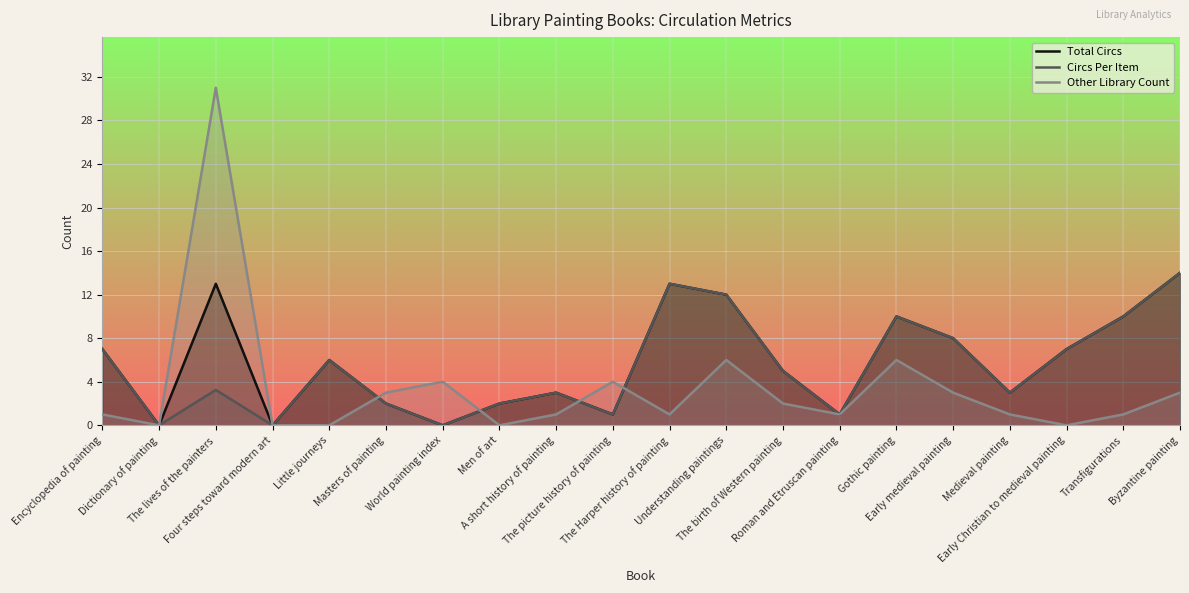

The value of Total Circs at Early medieval painting is 4.3. True or false?

False